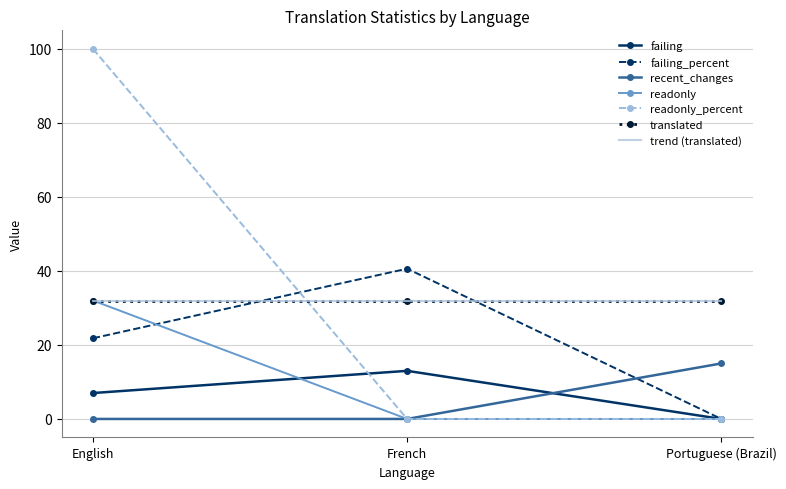

Which label corresponds to the largest value in the chart?

English